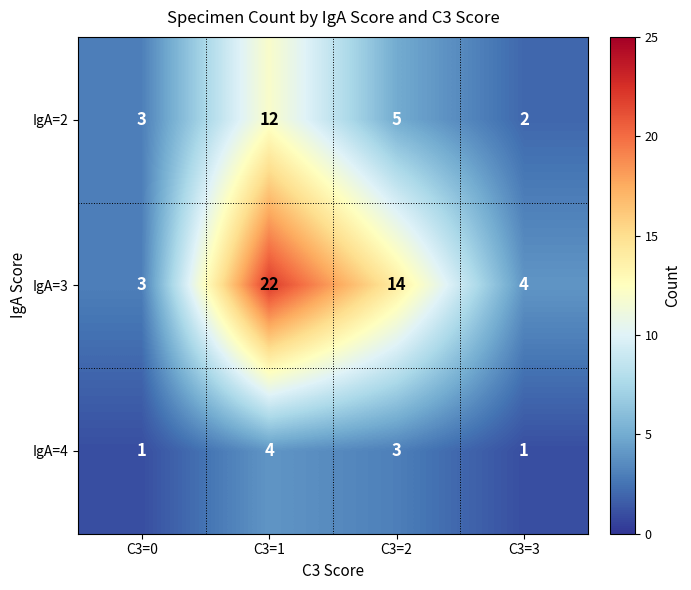

The IgA=2 series shows 3 at C3=0. True or false?

True